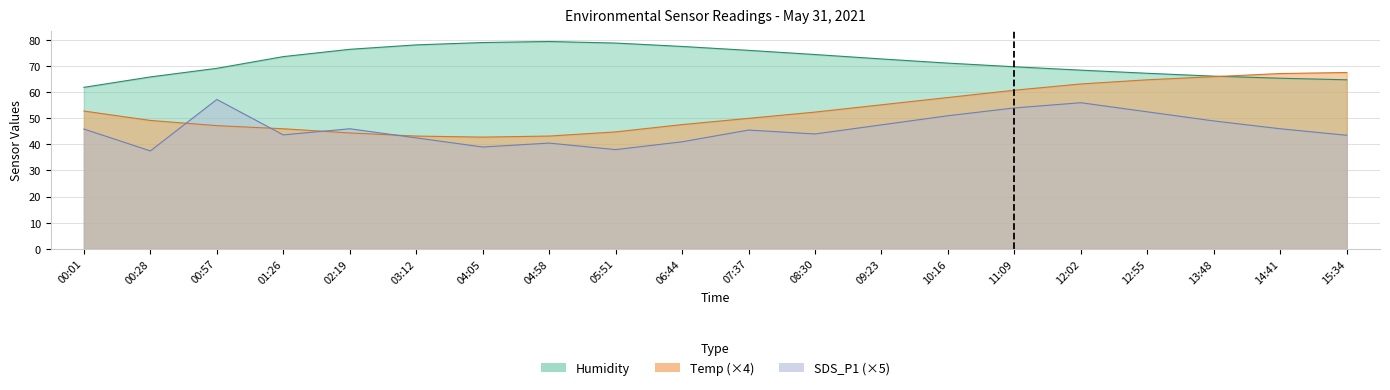

At which label is Temp closest to 55?

09:23